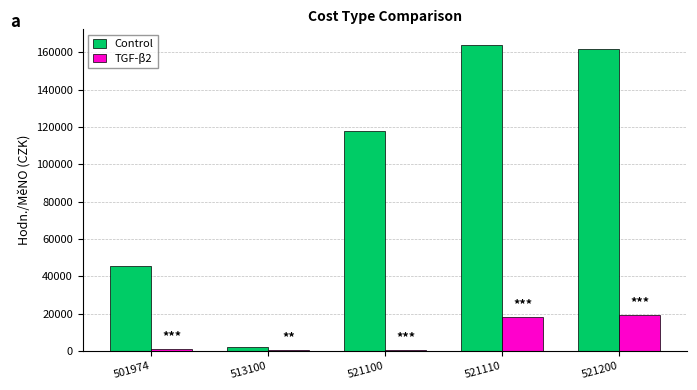

The value of Control at 521200 is 74983. True or false?

False